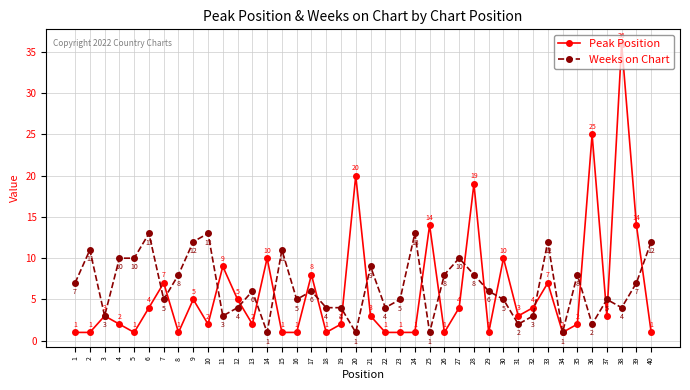

What is the sum of the Peak Position values at 35 and 25?

16